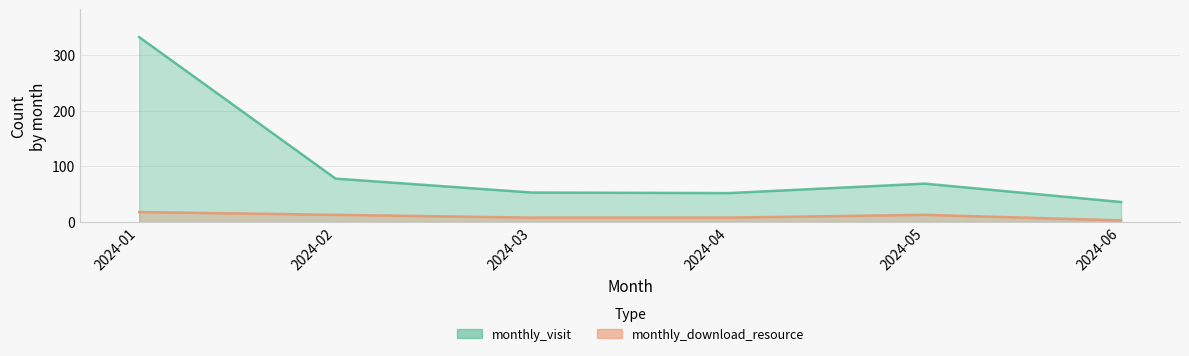

Which series has the largest total across all categories?

monthly_visit